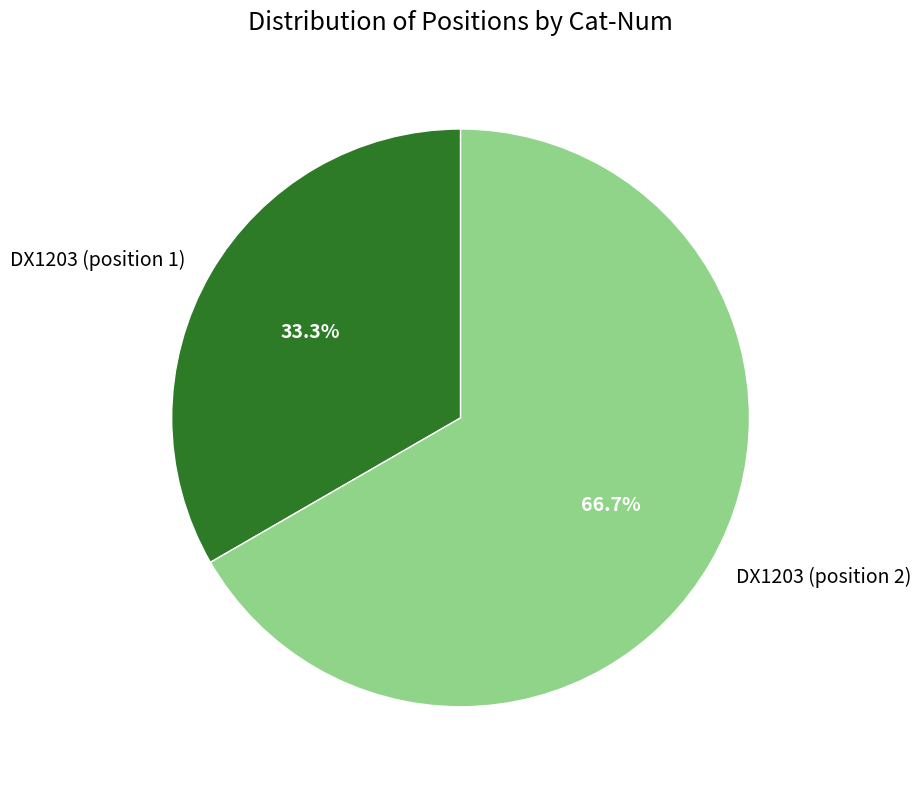

How much of the chart is everything except DX1203 (position 2)?

33.3%